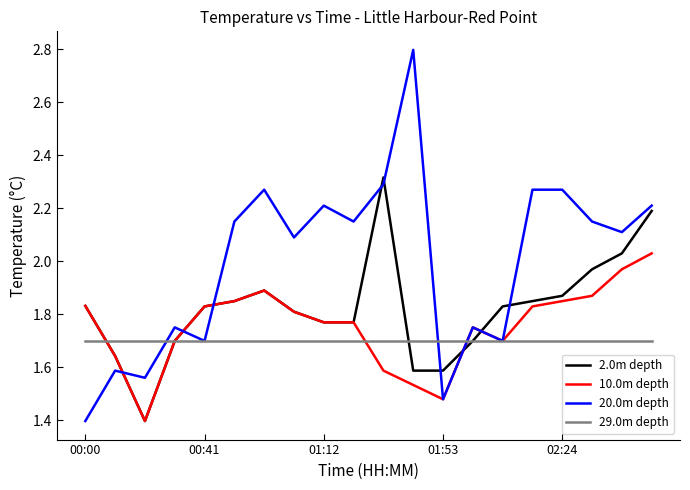

How many lines are shown in the chart?

4